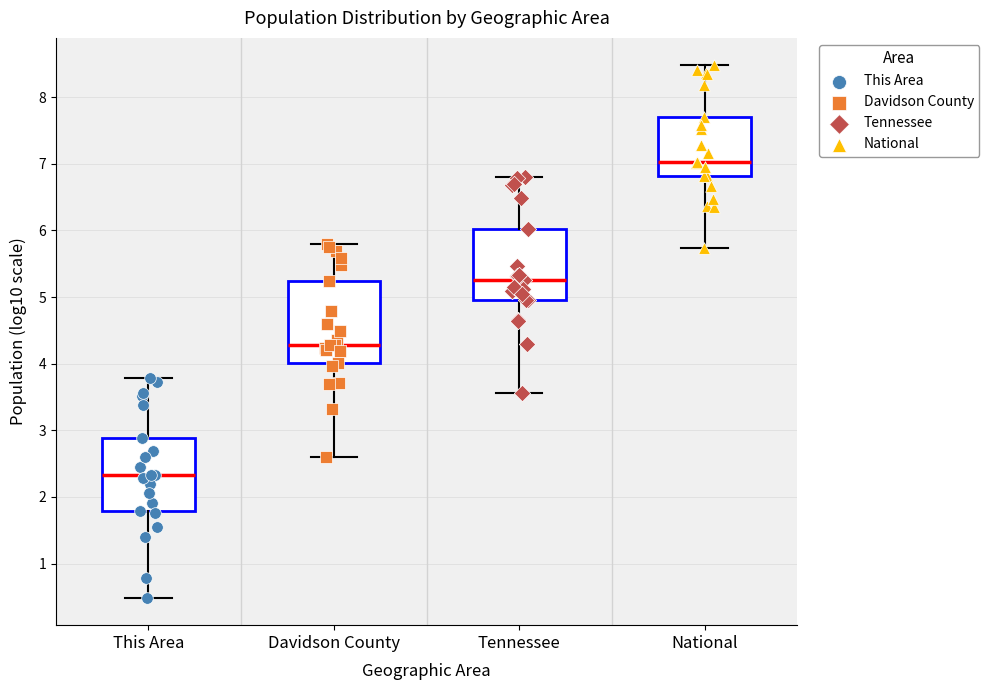

Where does the upper whisker of the box for Davidson County end on the y-axis? The values are not printed on the chart, so give them approximately, as read against the axis.

5.8